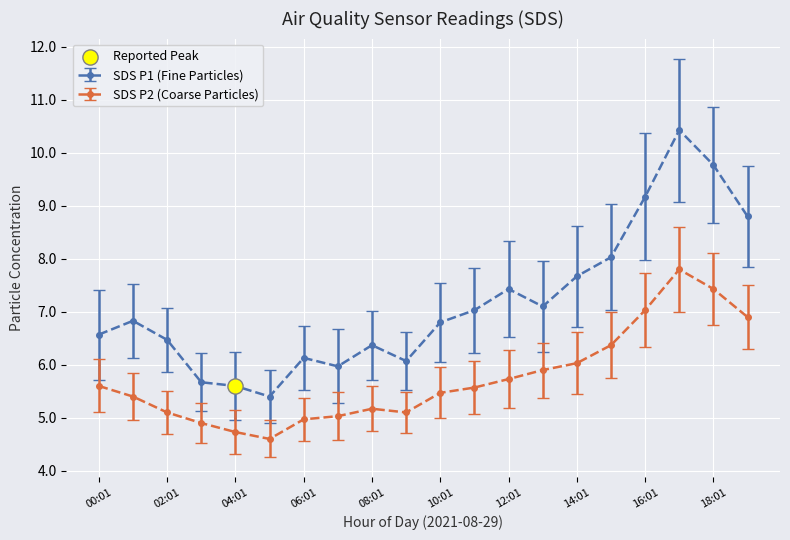

Which series has the largest total across all categories?

SDS P1 (Fine Particles)